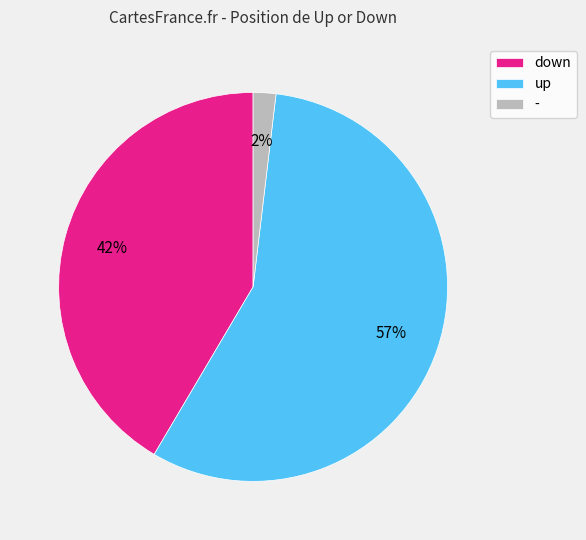

What percentage is the down slice, to the nearest percent?

42%